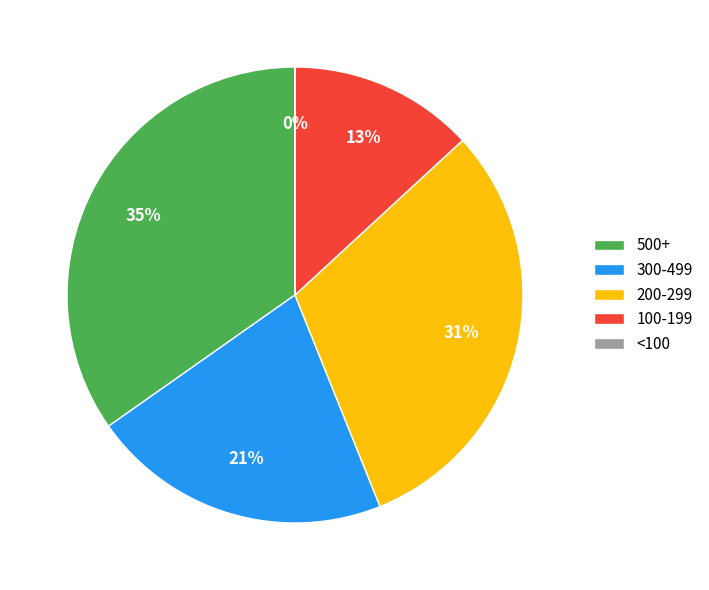

To the nearest percent, what percentage of the pie is 500+?

35%